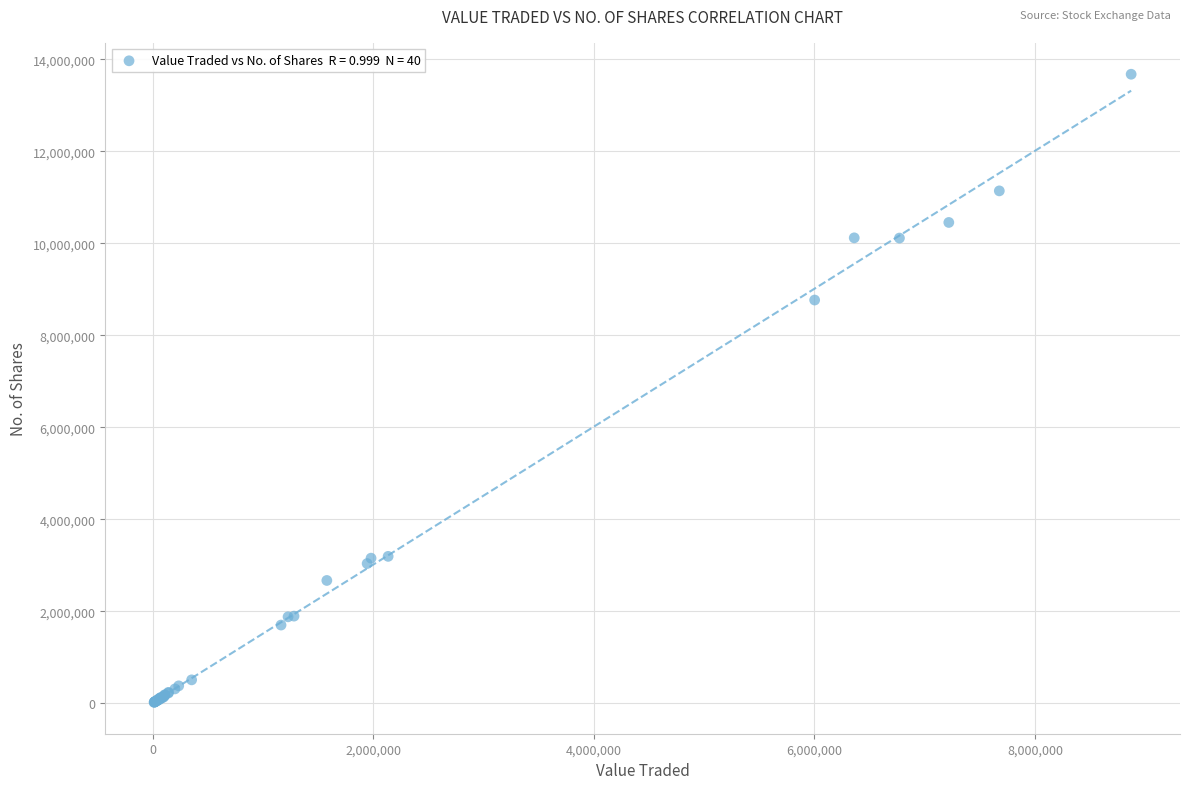

What Y value in the scatter plot is closest to 6846585?

8765419